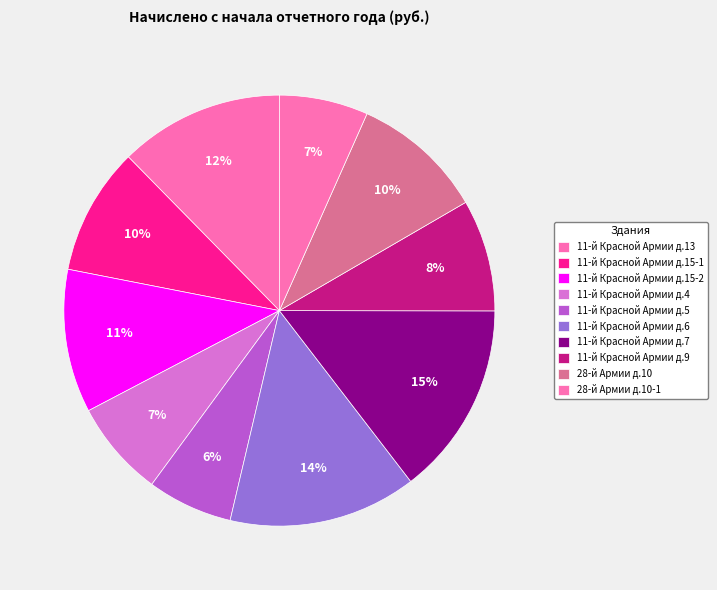

To the nearest percent, what portion does 11-й Красной Армии д.7 represent?

15%